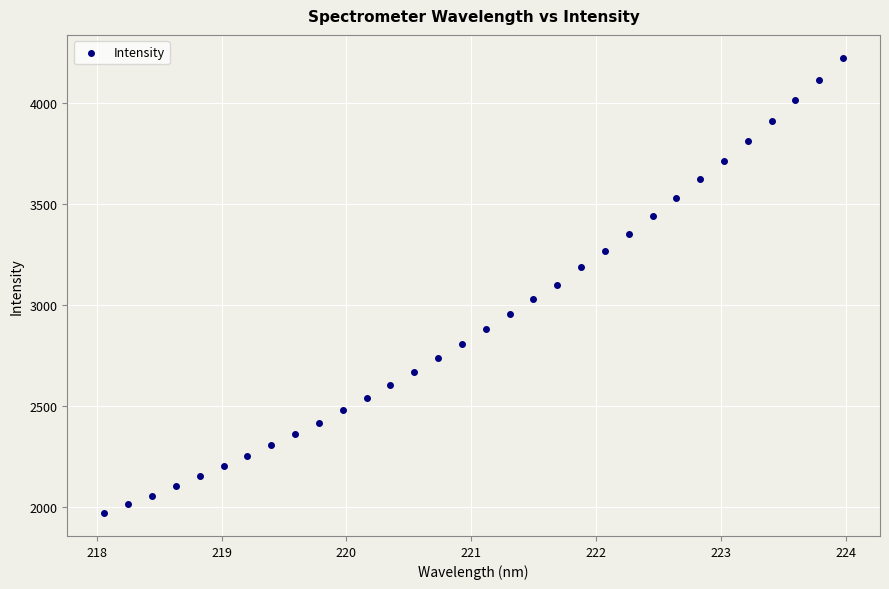

What is the range of X values (max minus min)?

5.9